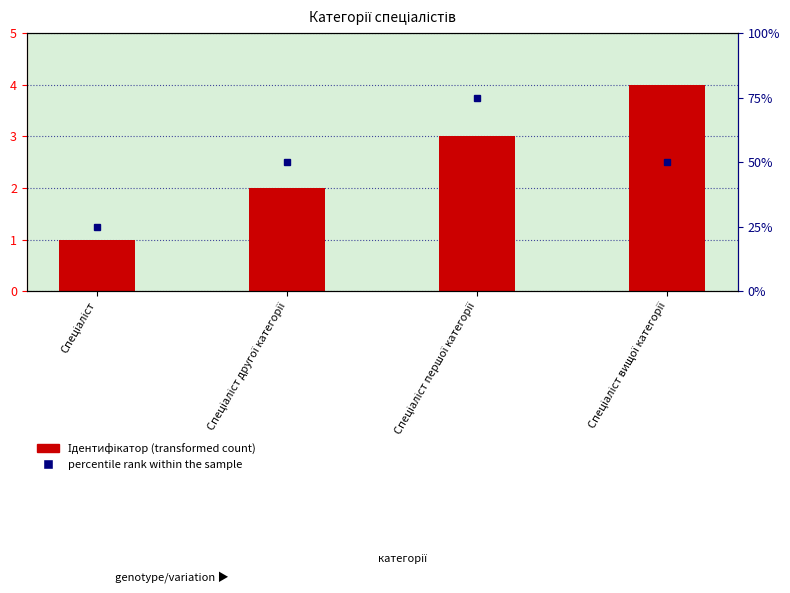

The value at Спеціаліст вищої категорії is 5. True or false?

False